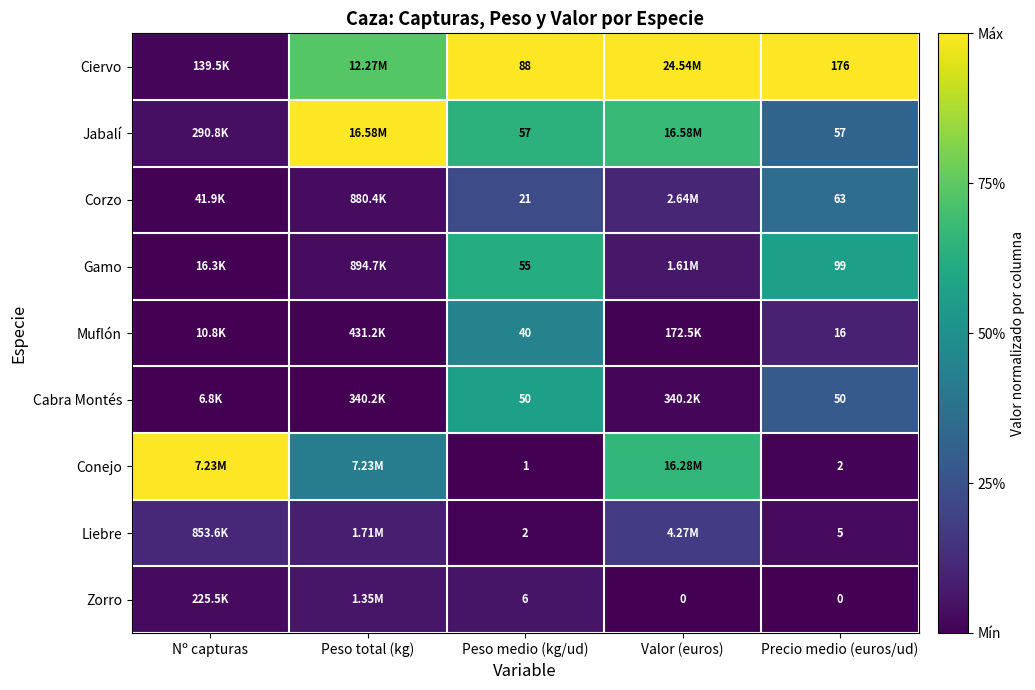

Between Peso medio (kg/ud) and Precio medio (euros/ud), which series saw the biggest shift?

Ciervo